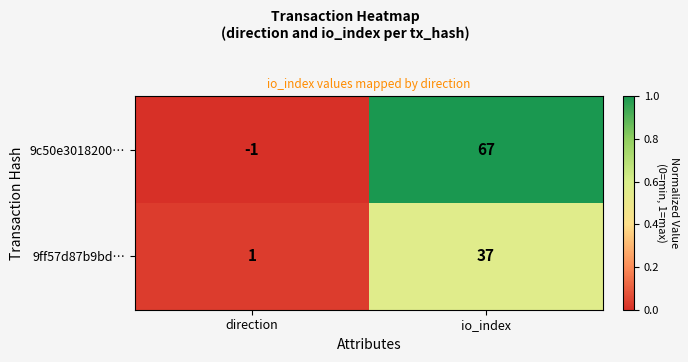

Which series has the largest total across all categories?

9c50e3018200…